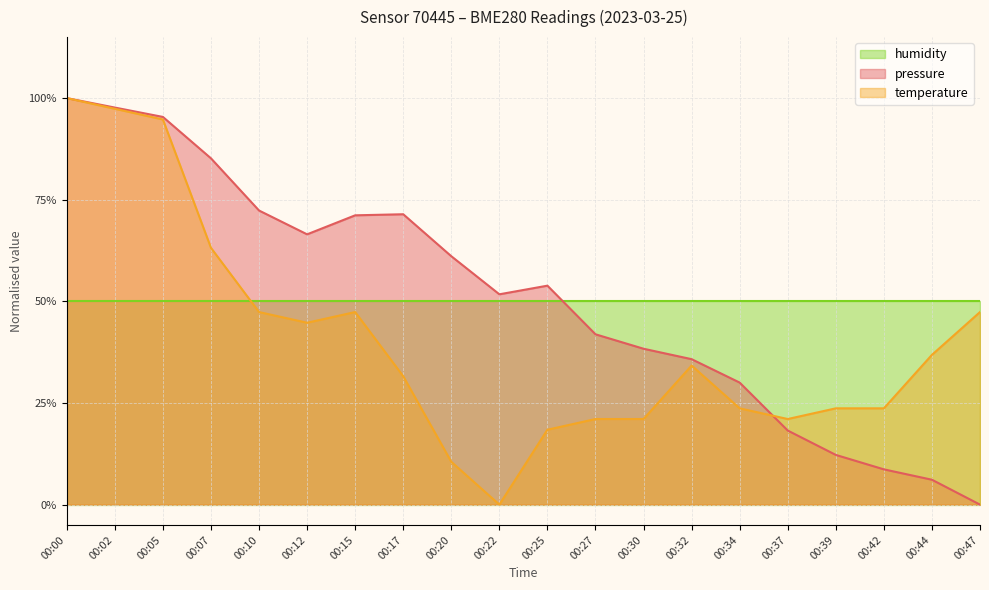

How many values in the pressure series exceed 0?

19